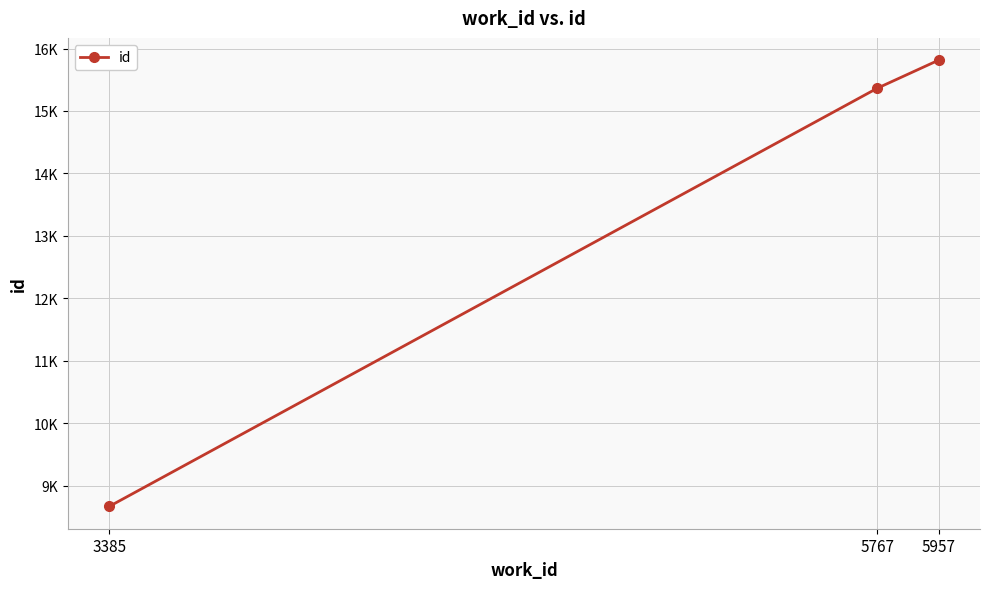

Is this an area chart (filled region under the line)?

No